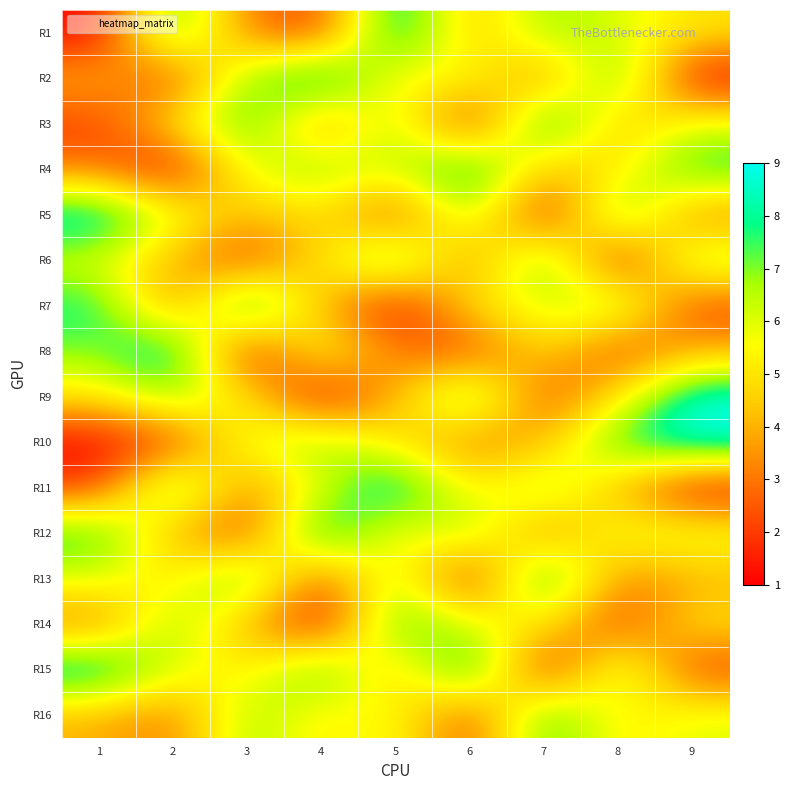

Rank the series at 8 from lowest to highest value.

R6, R8, R14, R13, R3, R11, R4, R9, R16, R1, R12, R7, R15, R2, R5, R10